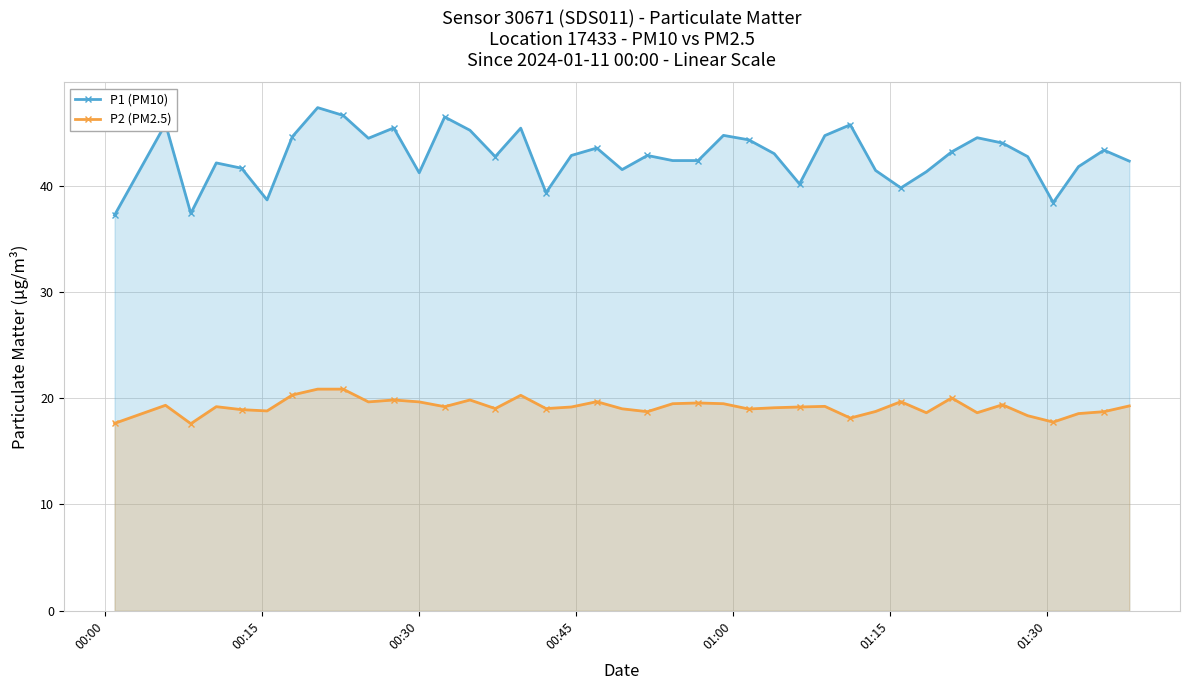

How many interior local valleys does the P1 (PM10) series have?

10